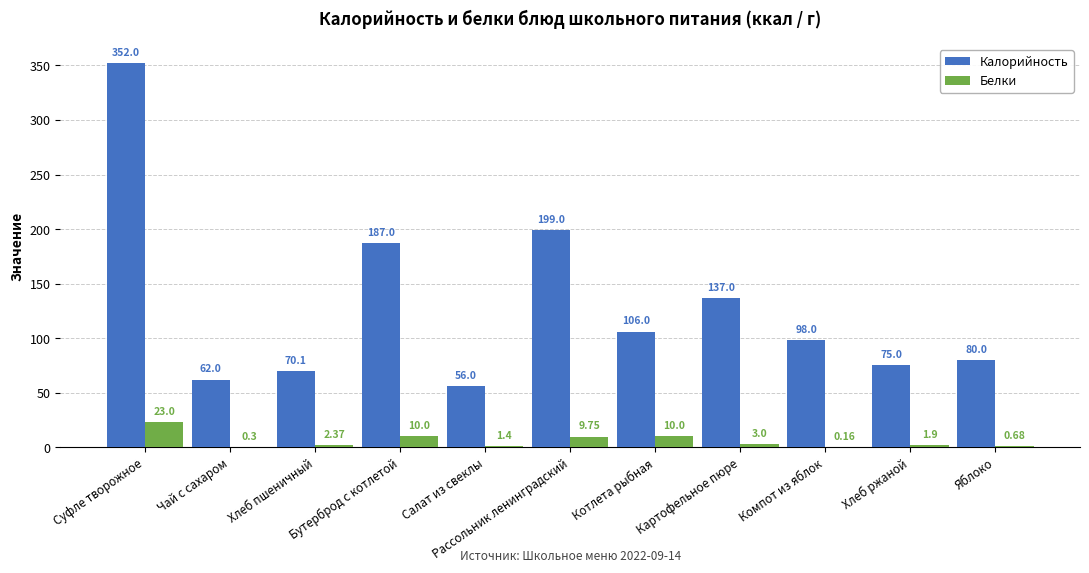

Which series has the largest total across all categories?

Калорийность